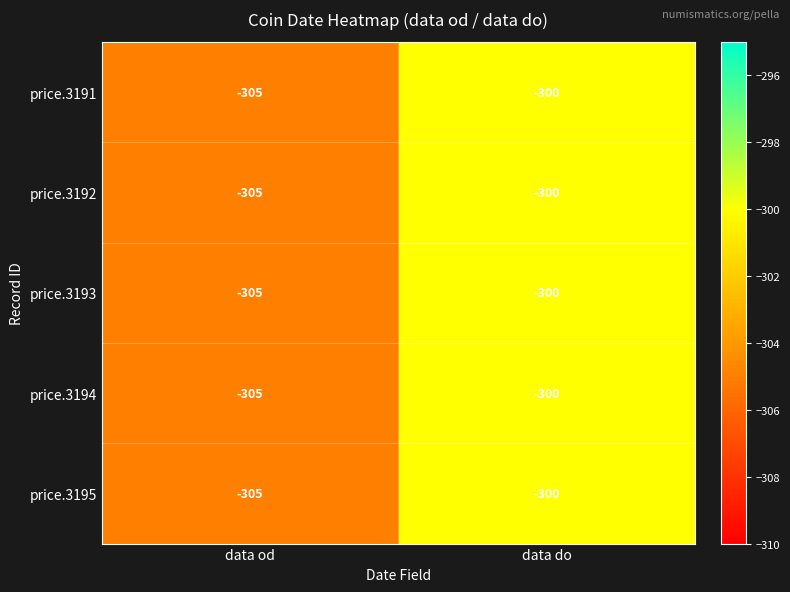

Reading right to left, transcribe all the data shown in this chart.

price.3191: data do=-300	data od=-305
price.3192: data do=-300	data od=-305
price.3193: data do=-300	data od=-305
price.3194: data do=-300	data od=-305
price.3195: data do=-300	data od=-305